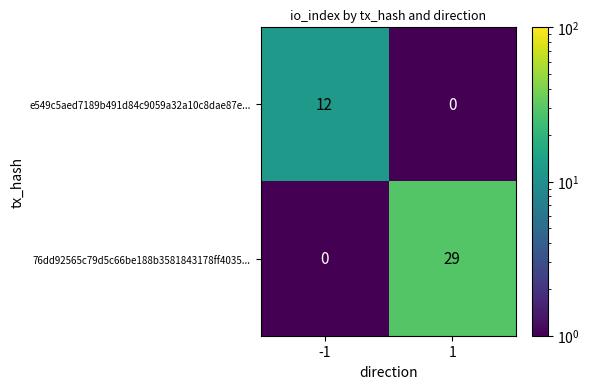

What is the maximum value shown in the chart?

29